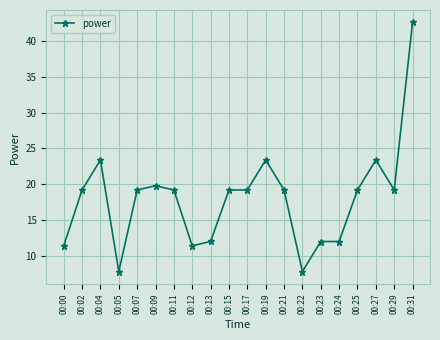

What is the difference between the values at 00:23 and 00:31?

30.6